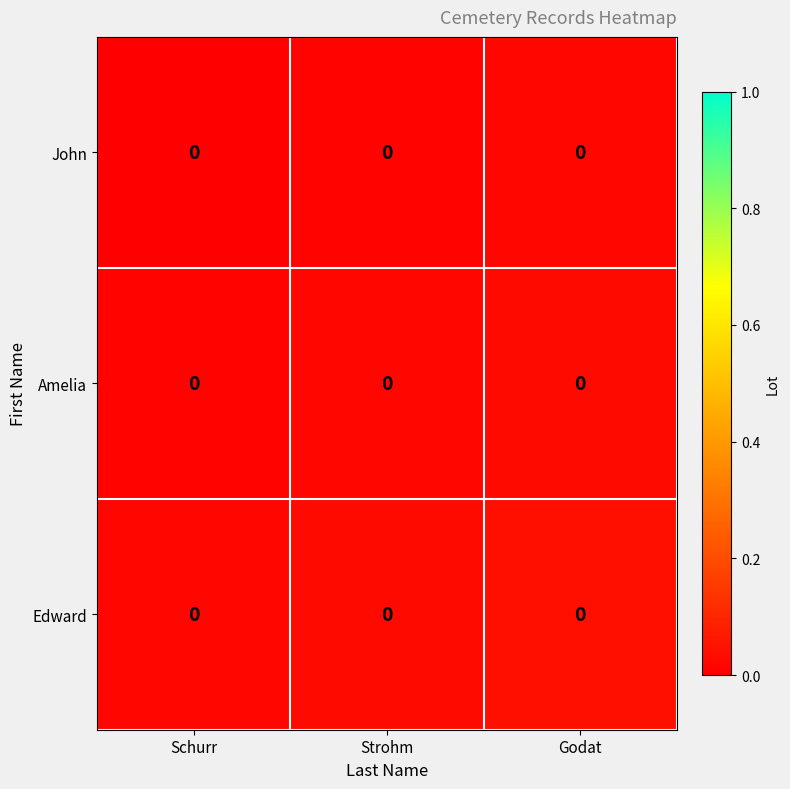

Rank the series by their average value, from lowest to highest.

John, Amelia, Edward